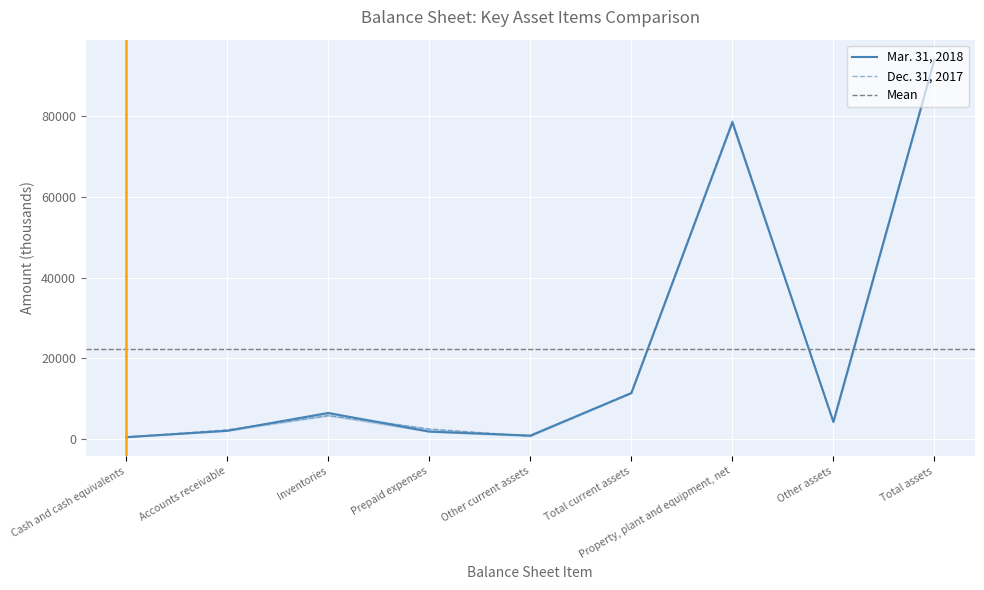

What is the total value across all series at Other current assets?

1430